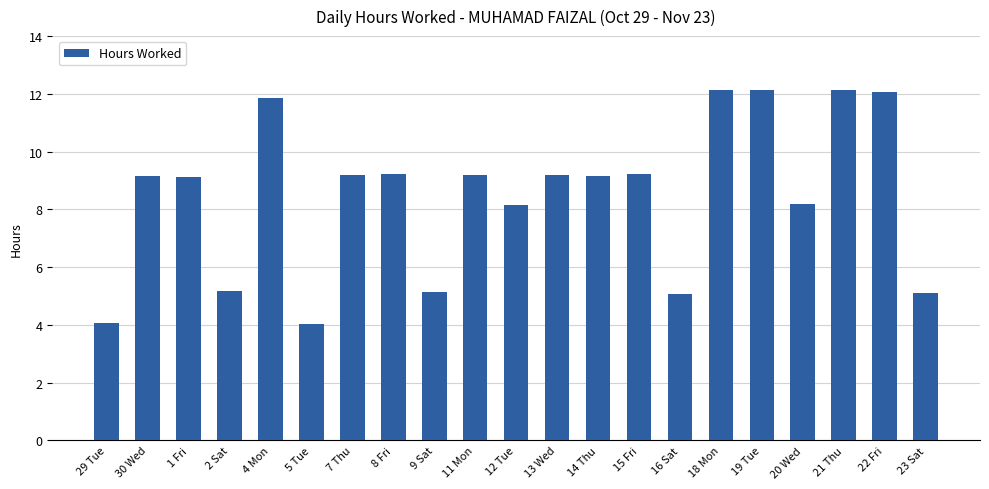

True or false: the data shows 5.1 at 16 Sat.

True